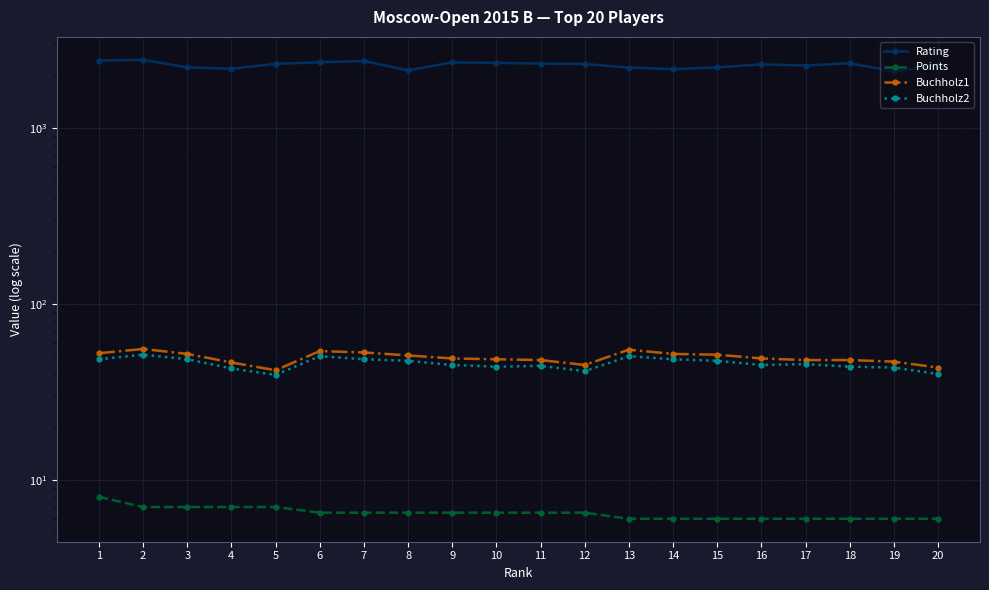

Reading left to right, transcribe all the data shown in this chart.

Rating: 1=2429.0	2=2451.0	3=2220.0	4=2181.0	5=2324.0	6=2375.0	7=2415.0	8=2134.0	9=2370.0	10=2355.0	11=2334.0	12=2320.0	13=2216.0	14=2170.0	15=2220.0	16=2310.0	17=2273.0	18=2344.0	19=2105.0	20=2283.0
Points: 1=8.0	2=7.0	3=7.0	4=7.0	5=7.0	6=6.5	7=6.5	8=6.5	9=6.5	10=6.5	11=6.5	12=6.5	13=6.0	14=6.0	15=6.0	16=6.0	17=6.0	18=6.0	19=6.0	20=6.0
Buchholz1: 1=52.5	2=55.5	3=52.0	4=46.5	5=42.0	6=54.0	7=53.0	8=51.0	9=49.0	10=48.5	11=48.0	12=45.0	13=55.0	14=52.0	15=51.5	16=49.0	17=48.0	18=48.0	19=47.0	20=43.5
Buchholz2: 1=48.5	2=51.5	3=48.5	4=43.0	5=39.5	6=50.5	7=48.5	8=47.5	9=45.0	10=44.0	11=44.5	12=41.5	13=50.5	14=48.5	15=47.5	16=45.0	17=45.5	18=44.0	19=43.5	20=40.0